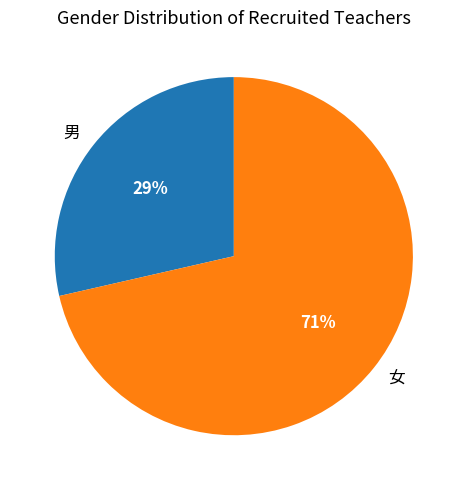

Is there any slice that represents more than half of the pie?

Yes